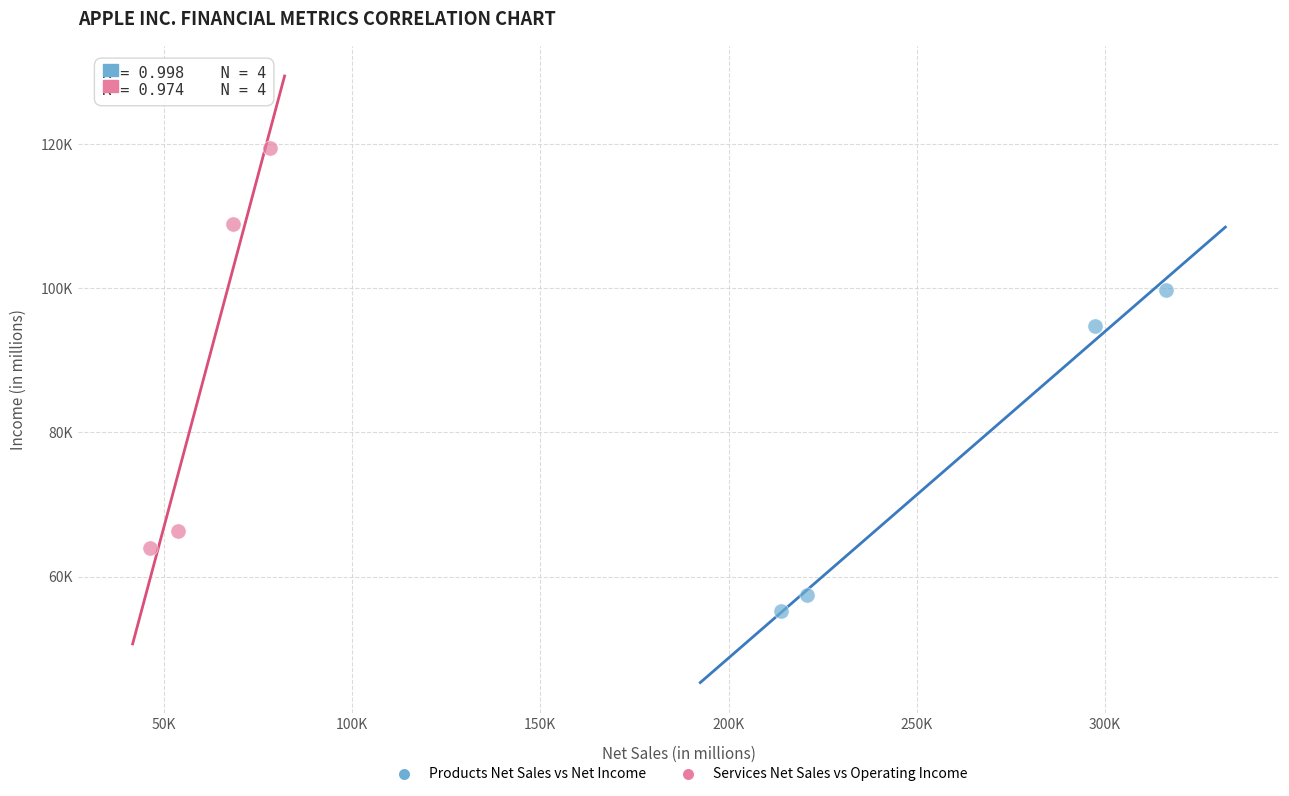

Which series has the largest Y range (max minus min)?

Services Net Sales vs Operating Income